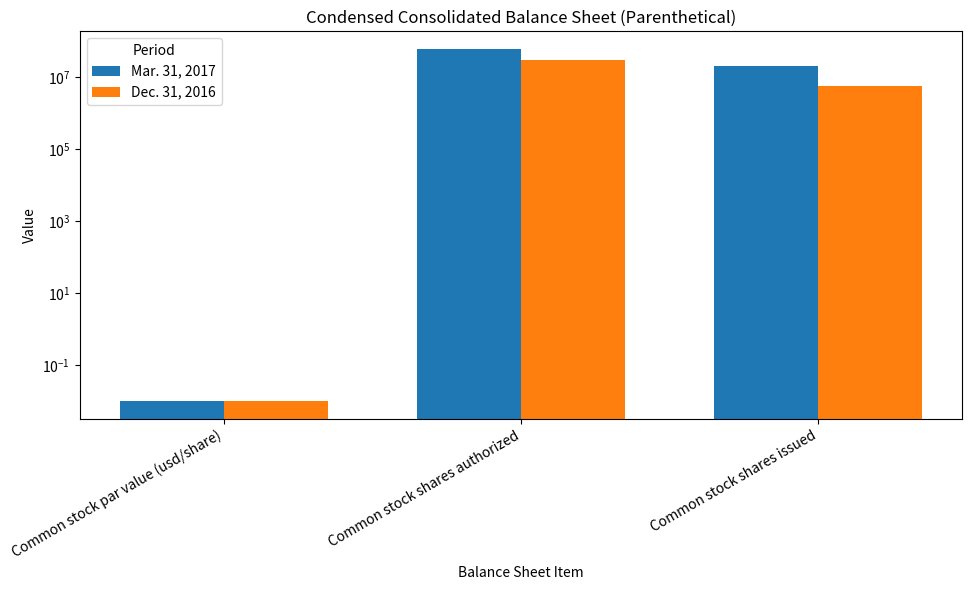

How many data points in Dec. 31, 2016 are less than 5610020?

1